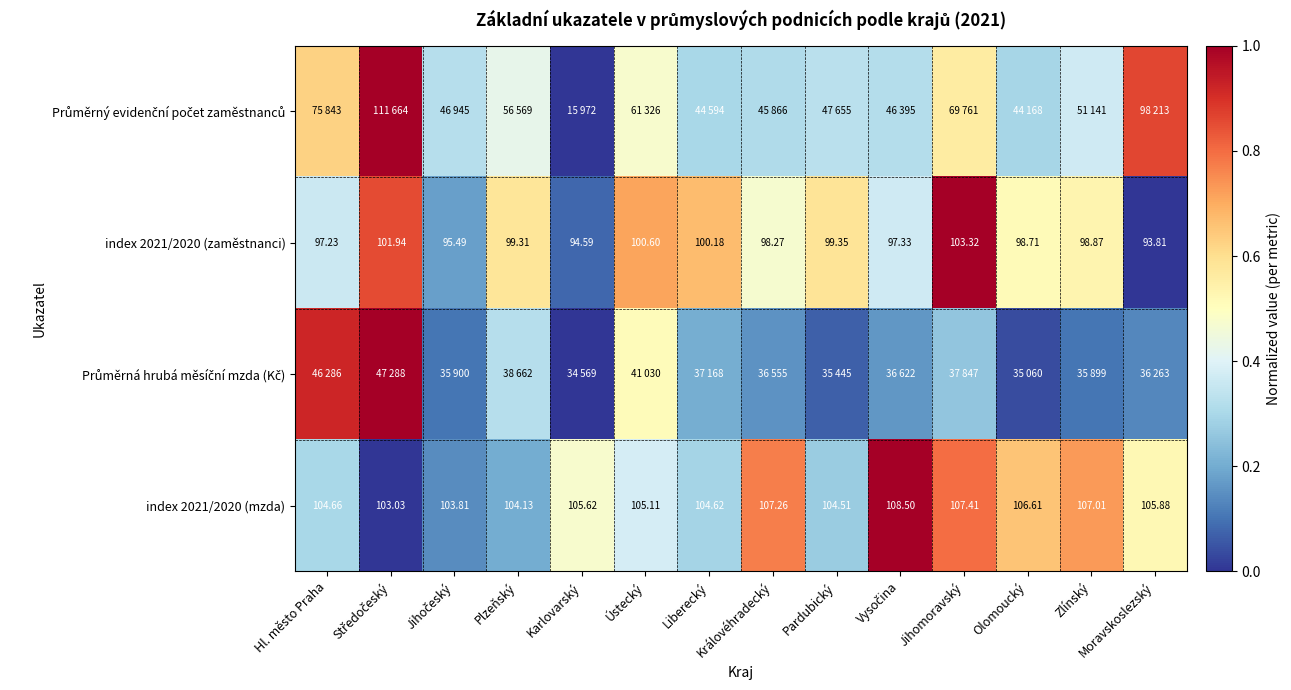

Is the value of index 2021/2020 (mzda) at Pardubický greater than the value of index 2021/2020 (zaměstnanci) at Ústecký?

Yes